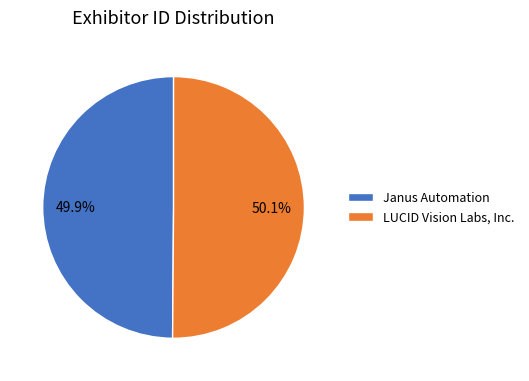

How many segments does this pie chart have?

2